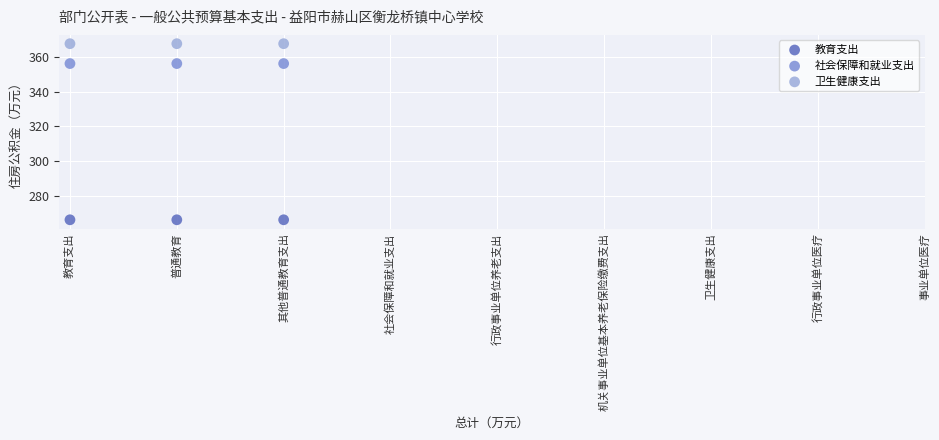

What are all the series names shown in the legend?

教育支出, 社会保障和就业支出, 卫生健康支出